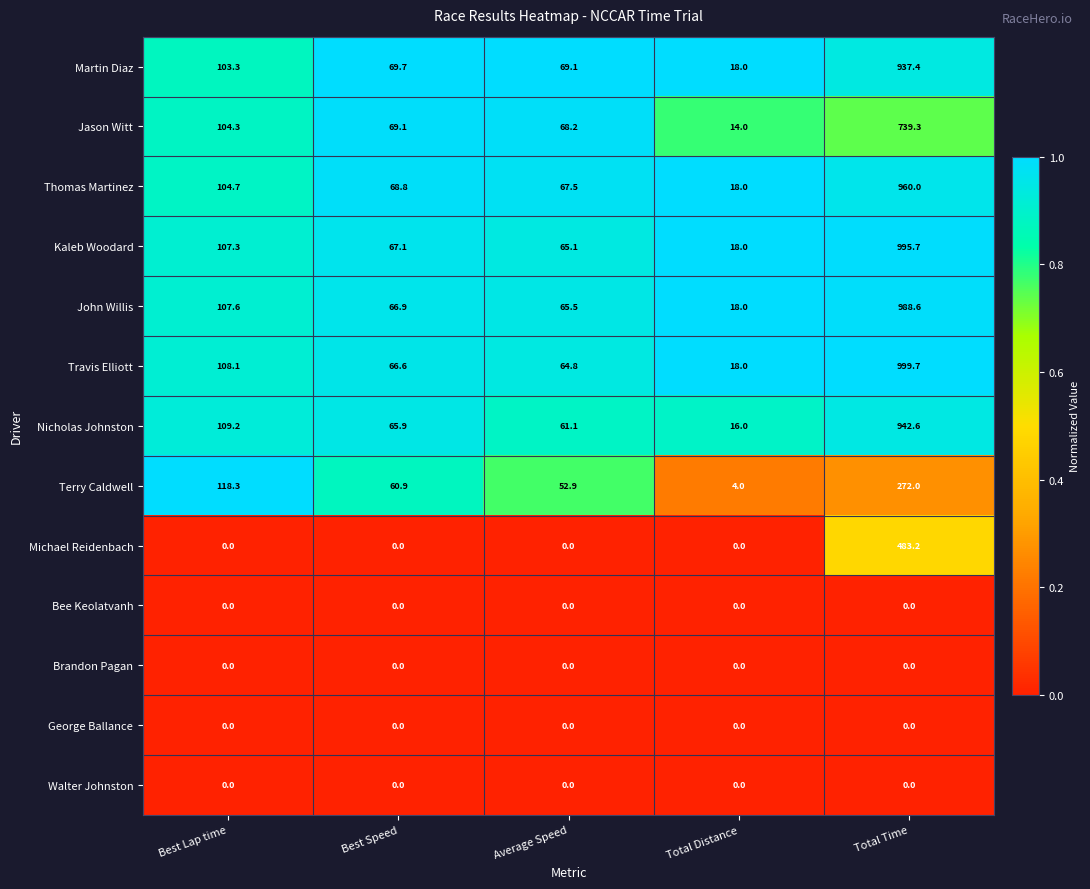

The value of Walter Johnston at Average Speed is 0.0. True or false?

True